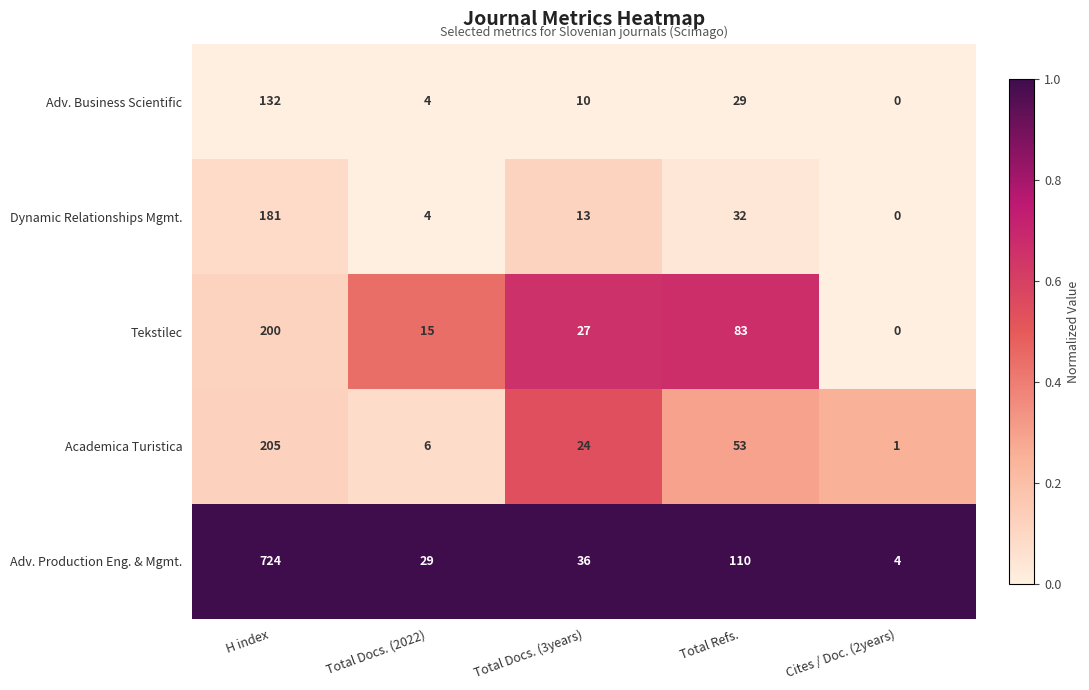

Is it true that Academica Turistica equals 2 at Cites / Doc. (2years)?

False